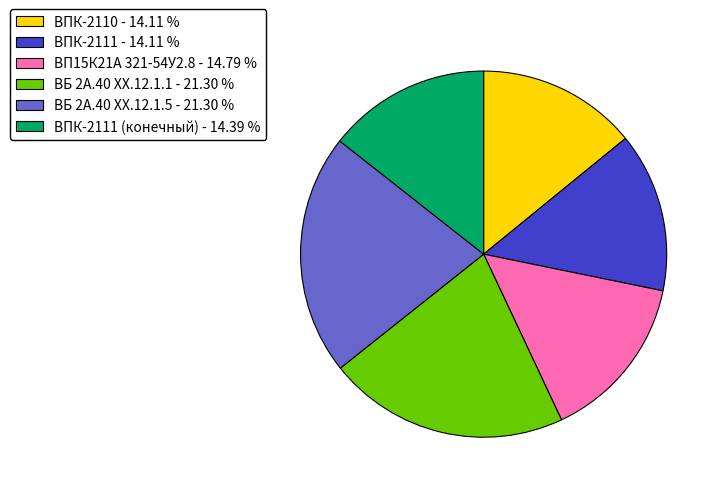

Is the sum of ВБ 2А.40 ХХ.12.1.1 - 21.30 % and ВПК-2111 (конечный) - 14.39 % greater than half?

No